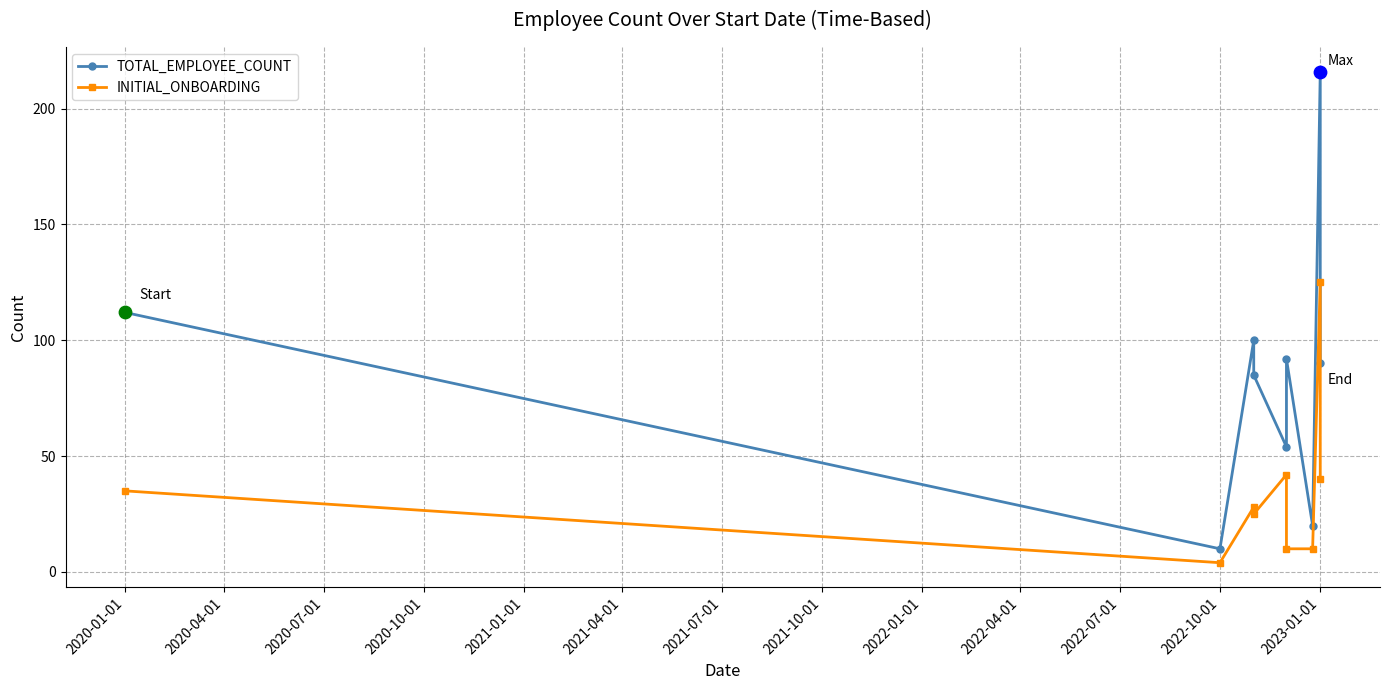

Which series has the largest total across all categories?

TOTAL_EMPLOYEE_COUNT